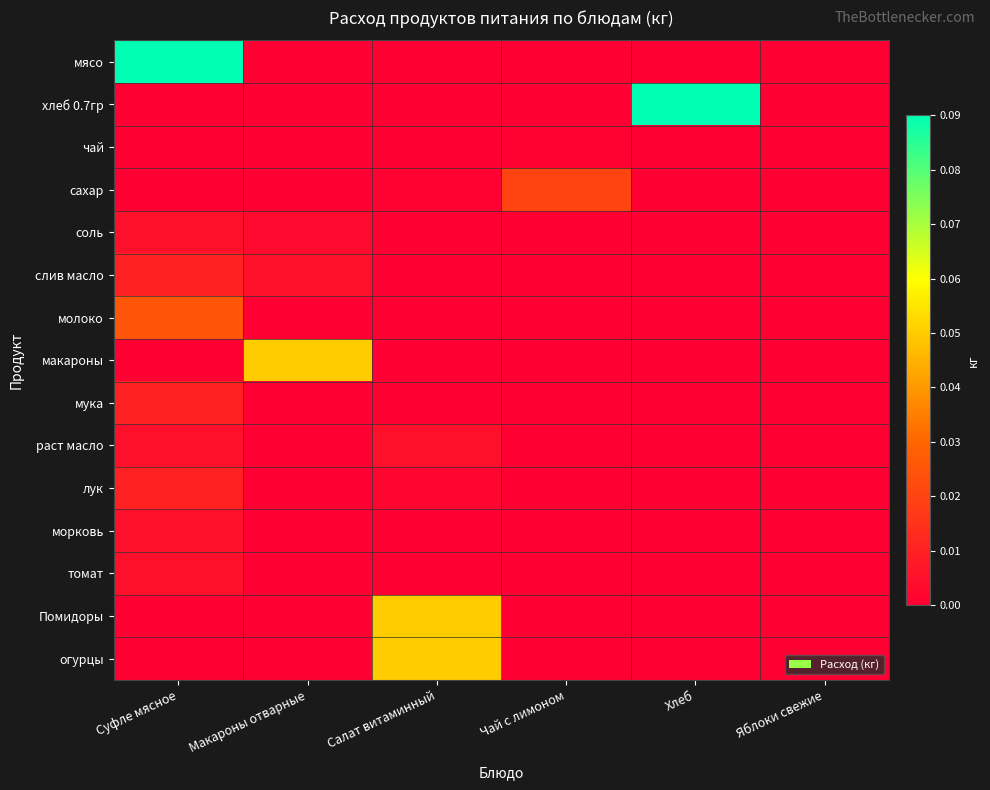

Reading right to left, what are all the values shown in this chart?

мясо: Яблоки свежие=0.0	Хлеб=0.0	Чай с лимоном=0.0	Салат витаминный=0.0	Макароны отварные=0.0	Суфле мясное=0.1
хлеб 0.7гр: Яблоки свежие=0.0	Хлеб=0.1	Чай с лимоном=0.0	Салат витаминный=0.0	Макароны отварные=0.0	Суфле мясное=0.0
чай: Яблоки свежие=0.0	Хлеб=0.0	Чай с лимоном=0.0	Салат витаминный=0.0	Макароны отварные=0.0	Суфле мясное=0.0
сахар: Яблоки свежие=0.0	Хлеб=0.0	Чай с лимоном=0.0	Салат витаминный=0.0	Макароны отварные=0.0	Суфле мясное=0.0
соль: Яблоки свежие=0.0	Хлеб=0.0	Чай с лимоном=0.0	Салат витаминный=0.0	Макароны отварные=0.0	Суфле мясное=0.0
слив масло: Яблоки свежие=0.0	Хлеб=0.0	Чай с лимоном=0.0	Салат витаминный=0.0	Макароны отварные=0.0	Суфле мясное=0.0
молоко: Яблоки свежие=0.0	Хлеб=0.0	Чай с лимоном=0.0	Салат витаминный=0.0	Макароны отварные=0.0	Суфле мясное=0.0
макароны: Яблоки свежие=0.0	Хлеб=0.0	Чай с лимоном=0.0	Салат витаминный=0.0	Макароны отварные=0.1	Суфле мясное=0.0
мука: Яблоки свежие=0.0	Хлеб=0.0	Чай с лимоном=0.0	Салат витаминный=0.0	Макароны отварные=0.0	Суфле мясное=0.0
раст масло: Яблоки свежие=0.0	Хлеб=0.0	Чай с лимоном=0.0	Салат витаминный=0.0	Макароны отварные=0.0	Суфле мясное=0.0
лук: Яблоки свежие=0.0	Хлеб=0.0	Чай с лимоном=0.0	Салат витаминный=0.0	Макароны отварные=0.0	Суфле мясное=0.0
морковь: Яблоки свежие=0.0	Хлеб=0.0	Чай с лимоном=0.0	Салат витаминный=0.0	Макароны отварные=0.0	Суфле мясное=0.0
томат: Яблоки свежие=0.0	Хлеб=0.0	Чай с лимоном=0.0	Салат витаминный=0.0	Макароны отварные=0.0	Суфле мясное=0.0
Помидоры: Яблоки свежие=0.0	Хлеб=0.0	Чай с лимоном=0.0	Салат витаминный=0.1	Макароны отварные=0.0	Суфле мясное=0.0
огурцы: Яблоки свежие=0.0	Хлеб=0.0	Чай с лимоном=0.0	Салат витаминный=0.1	Макароны отварные=0.0	Суфле мясное=0.0